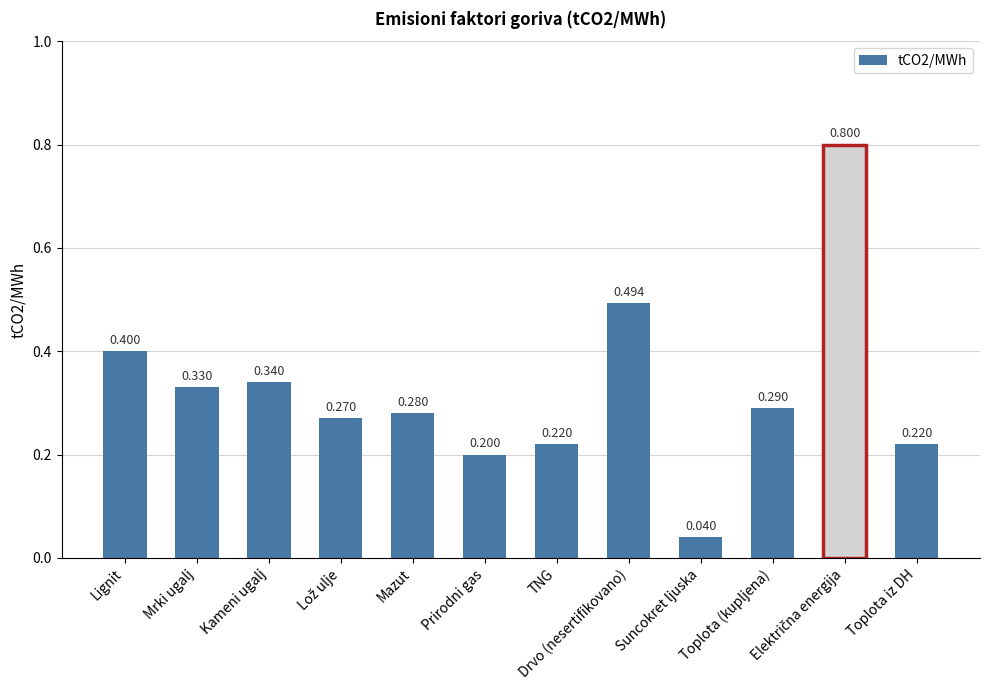

How many bars are there in total?

12